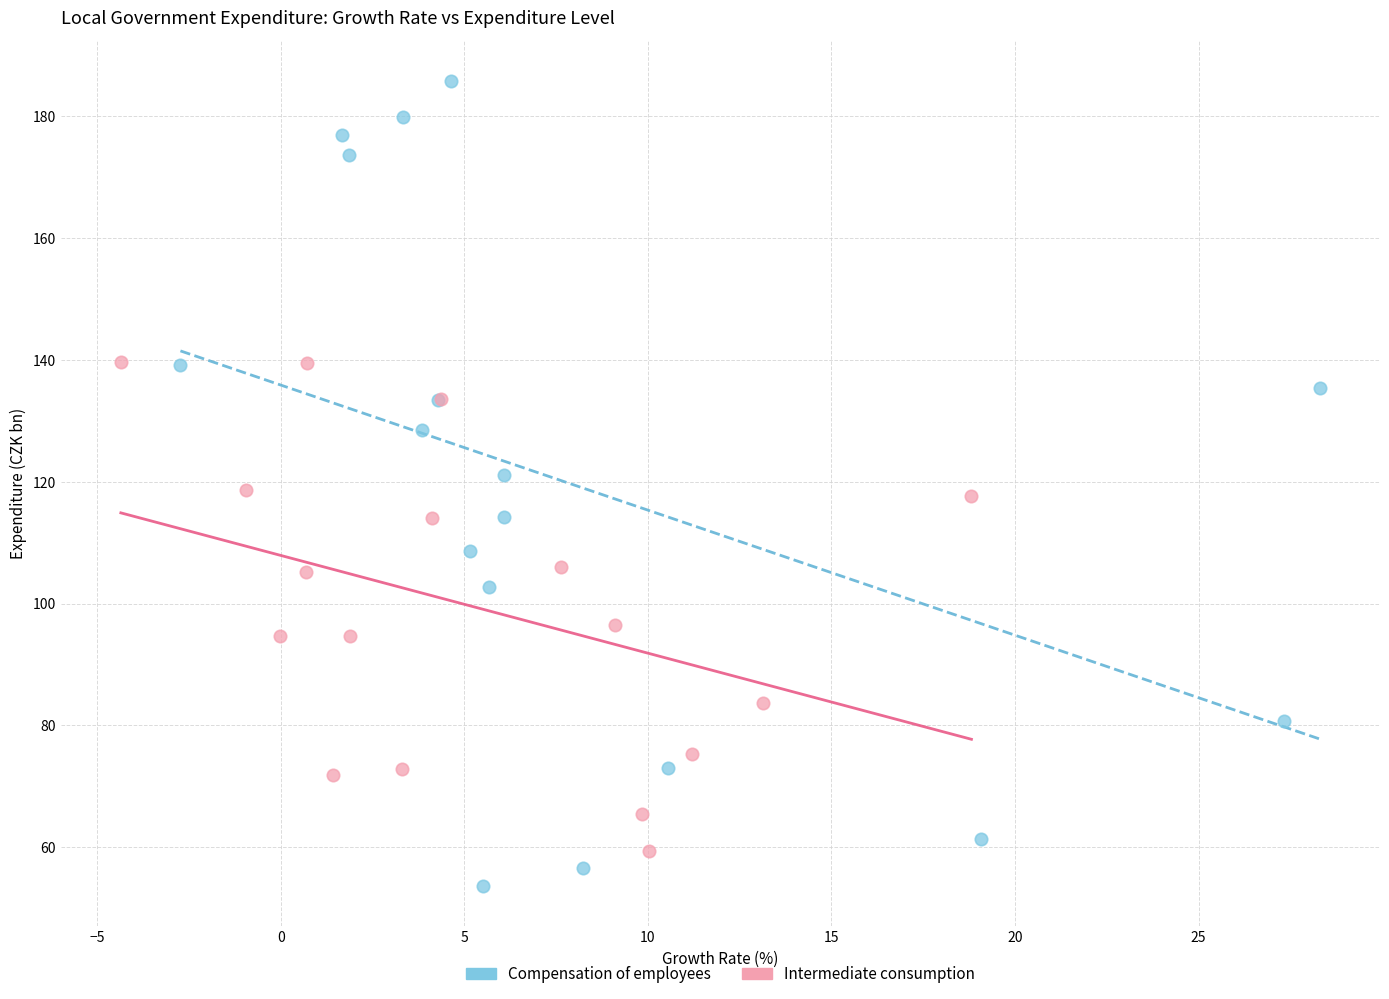

What are all the series names shown in the legend?

Compensation of employees, Intermediate consumption